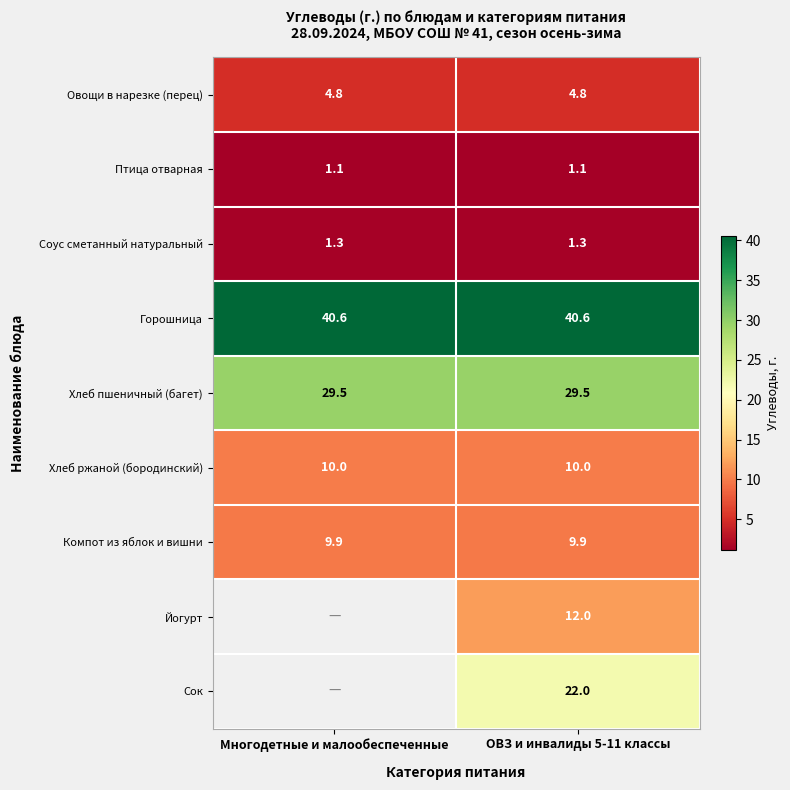

Rank the series at ОВЗ и инвалиды 5-11 классы from highest to lowest value.

Горошница, Хлеб пшеничный (багет), Сок, Йогурт, Хлеб ржаной (бородинский), Компот из яблок и вишни, Овощи в нарезке (перец), Соус сметанный натуральный, Птица отварная